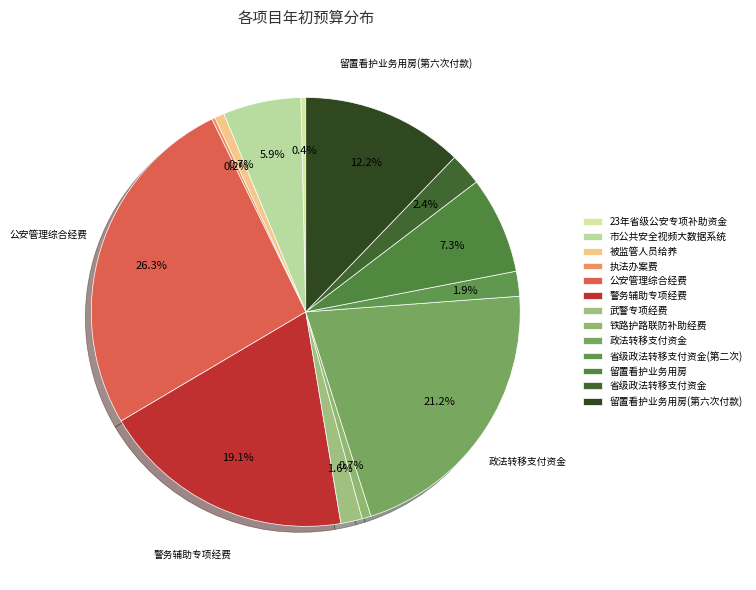

What is the smallest slice in the pie chart?

执法办案费